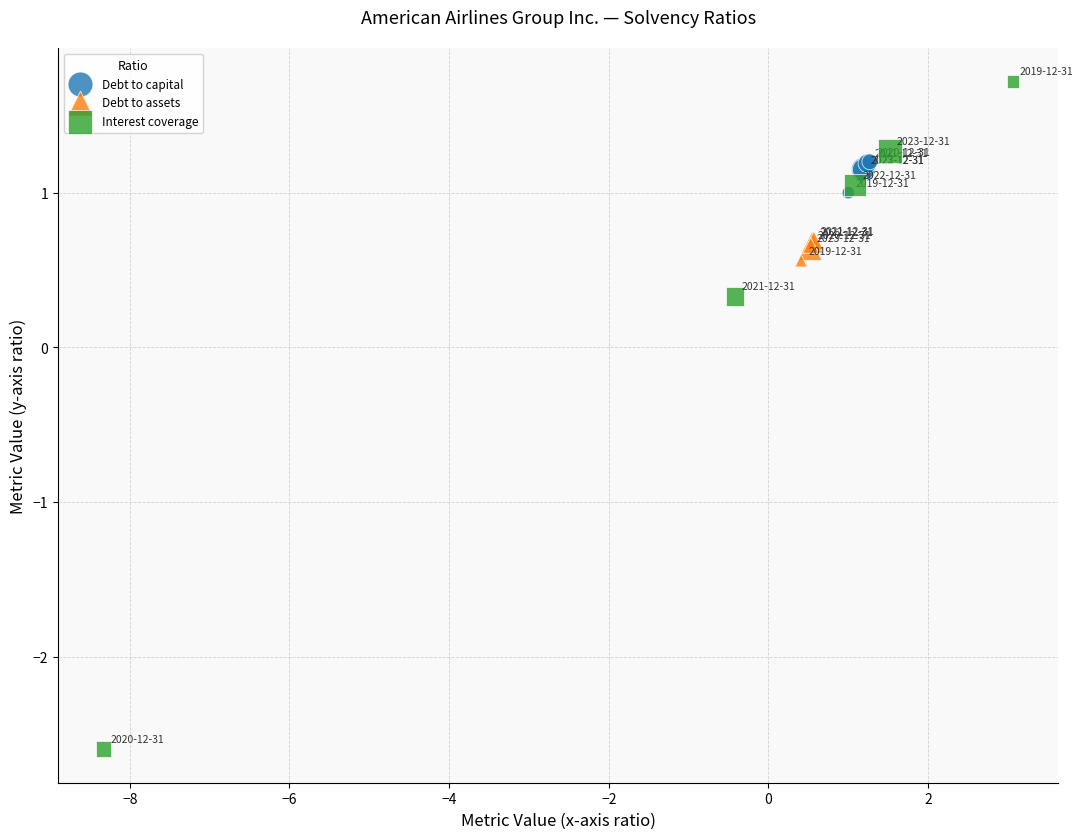

Which series reaches the minimum Y coordinate?

Interest coverage